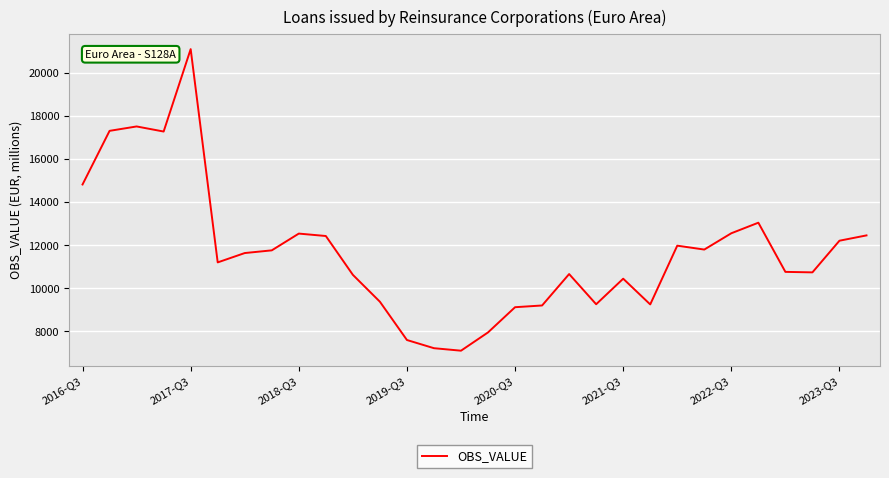

True or false: there are more than 2 points higher than both neighbors.

True